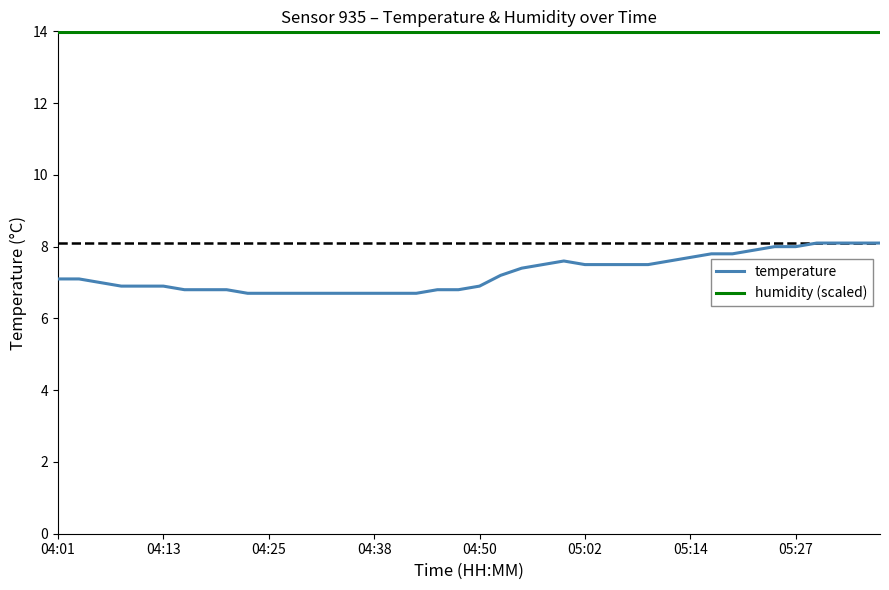

What is the difference between the maximum and minimum values in the temperature series?

1.4